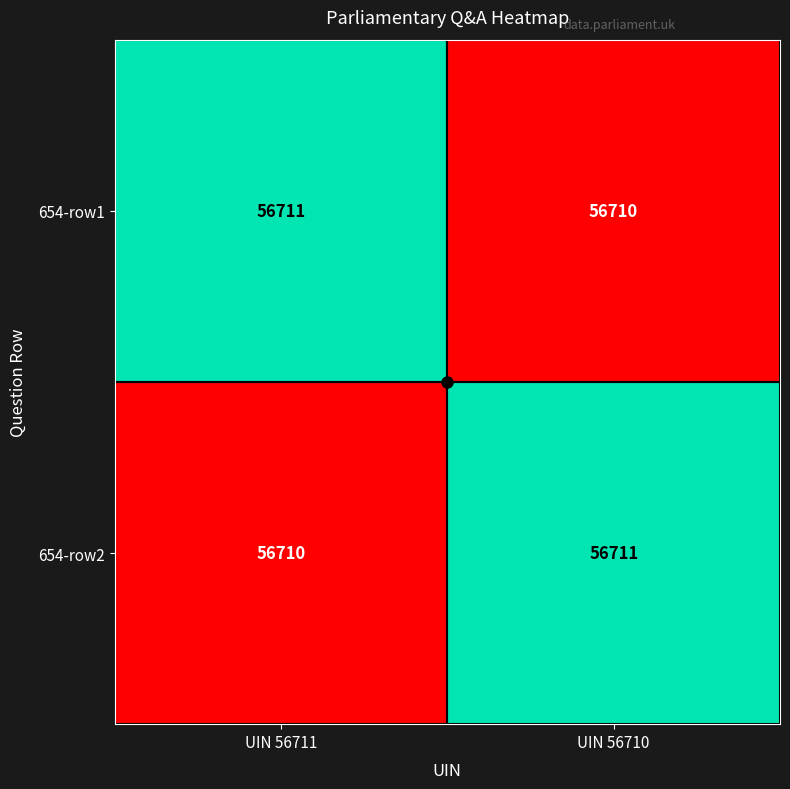

What is the sum of the 654-row2 values at UIN 56711 and UIN 56710?

113421